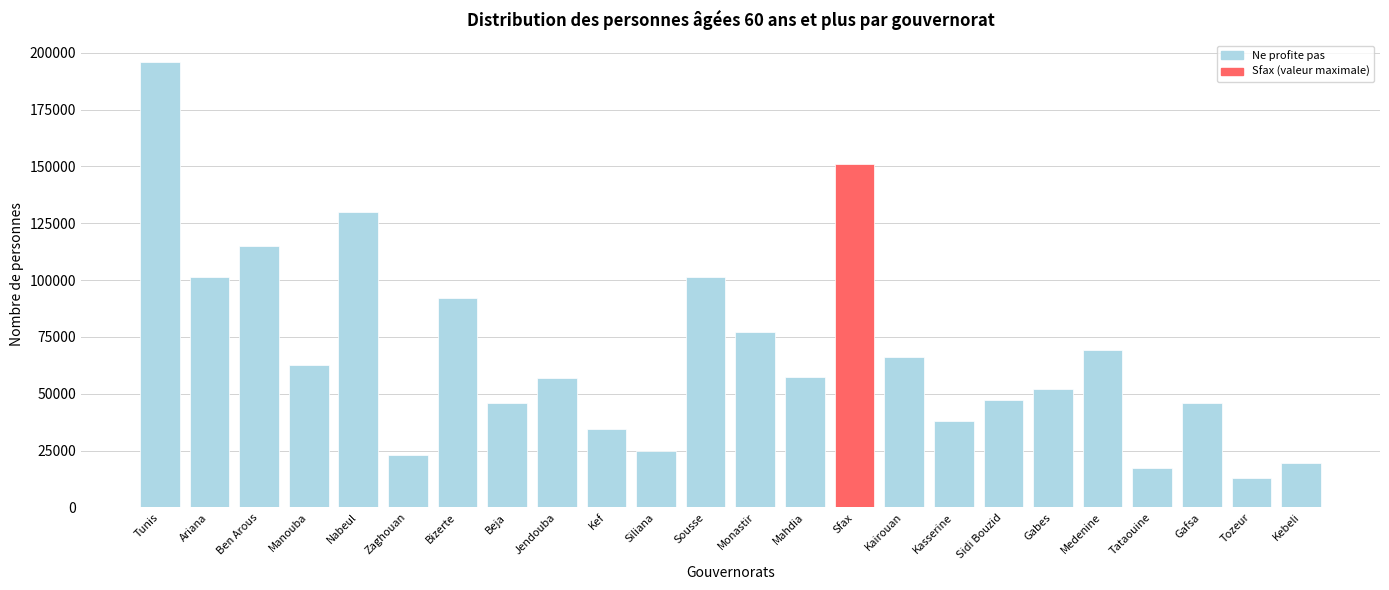

What is the change in value from Zaghouan to Kef?

+11563.9